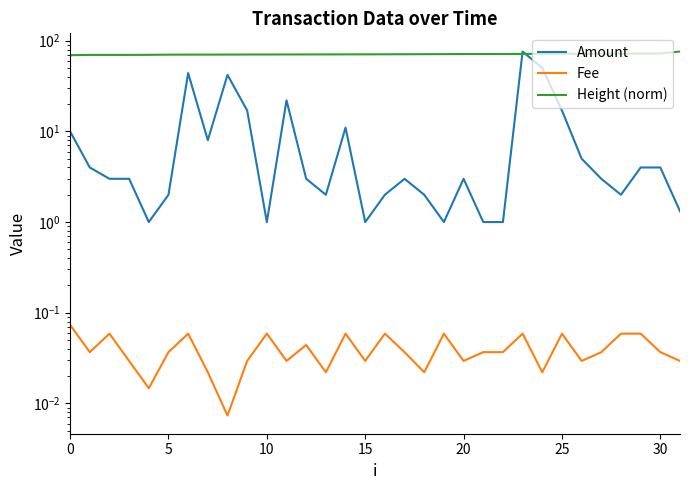

What is the sum of all Height (norm) values?

2273.1